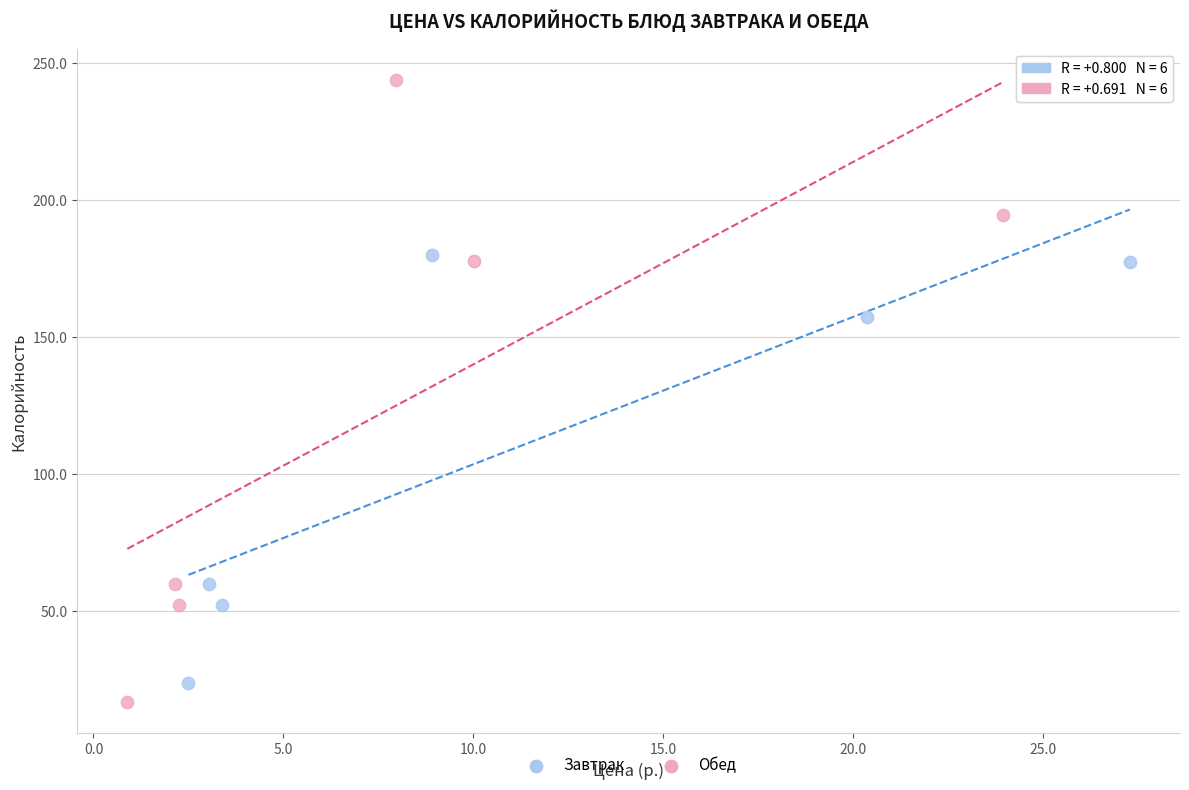

Which series has the largest Y range (max minus min)?

Обед